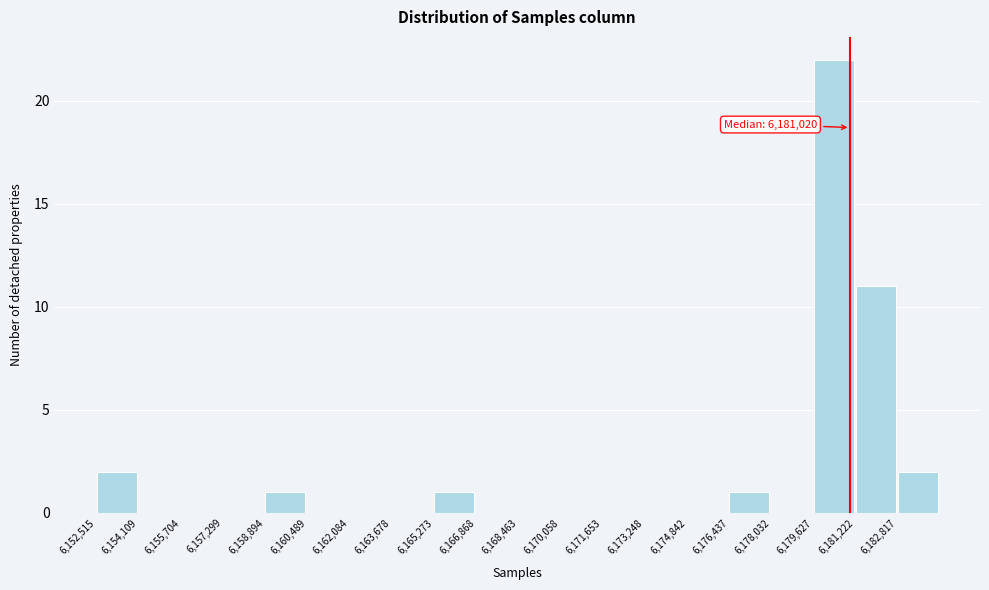

Over which range of the x-axis is the bar tallest?

6179600 to 6181200